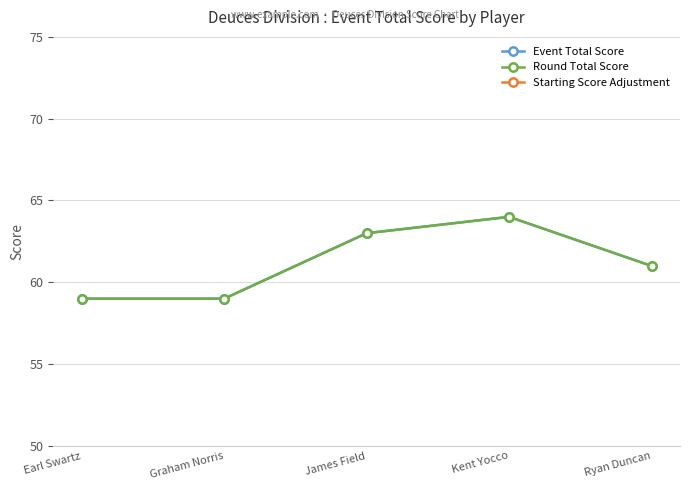

Rank the series at James Field from lowest to highest value.

Starting Score Adjustment, Event Total Score, Round Total Score